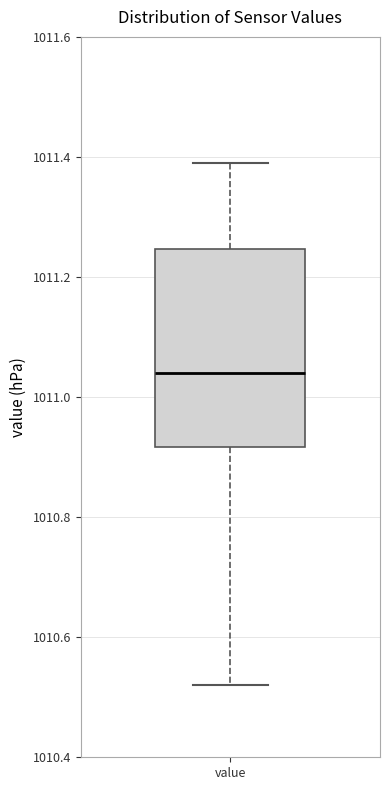

Transcribe this box plot: give where the median line is, the range the box spans, and where the two whiskers end, as read against the y-axis. The values are not printed on the chart, so give them approximately, as read against the axis.

median 1011.04, box 1010.92 to 1011.24, whiskers 1010.52 to 1011.40